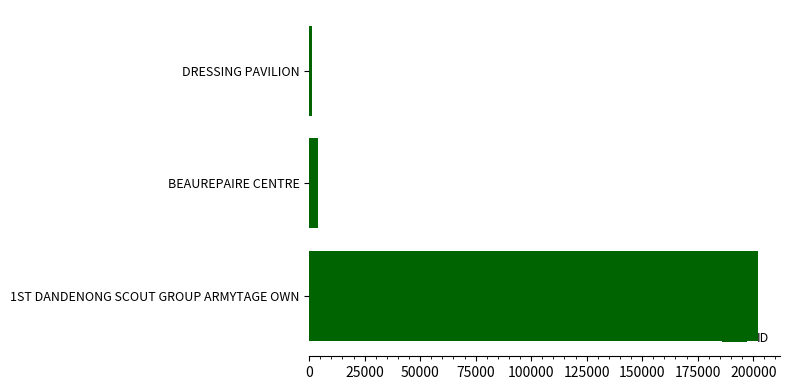

Where is the data nearest to the value 101601?

BEAUREPAIRE CENTRE